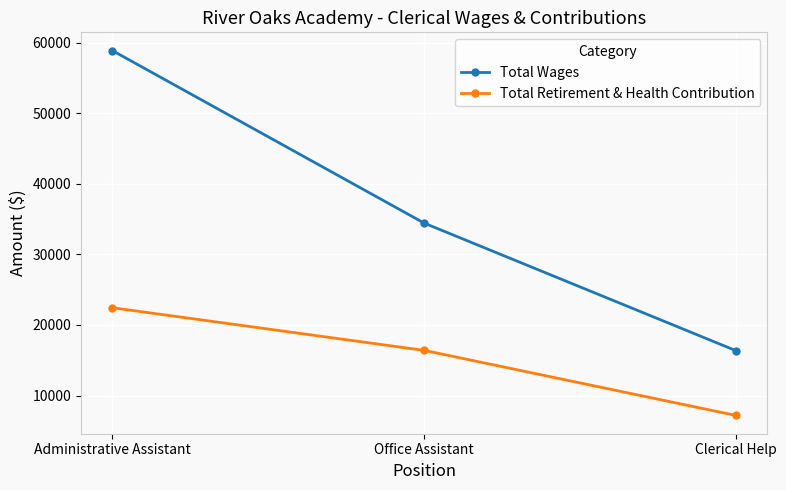

Is it true that Total Wages equals 58859 at Administrative Assistant?

True